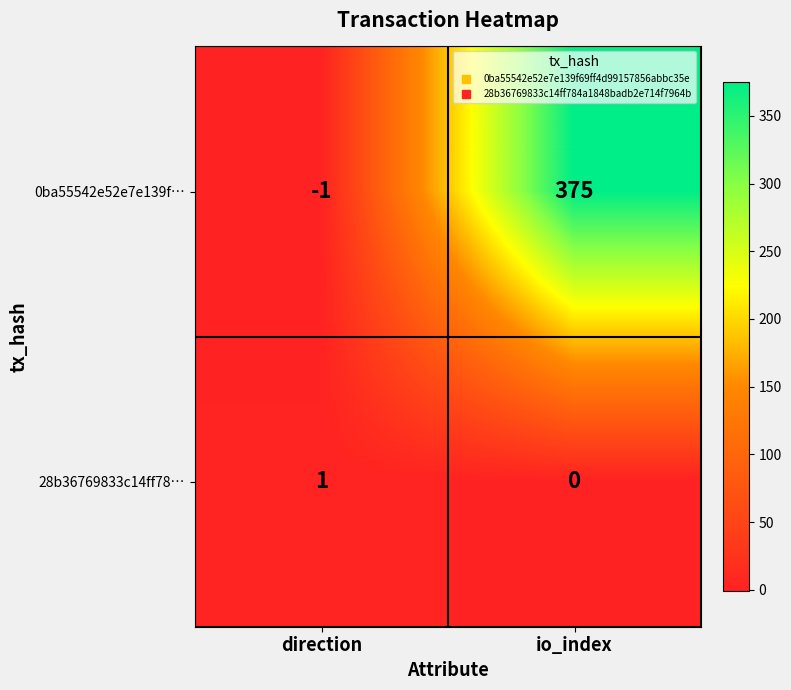

Is the value of 0ba55542e52e7e139f… at direction greater than the value of 28b36769833c14ff78… at direction?

No